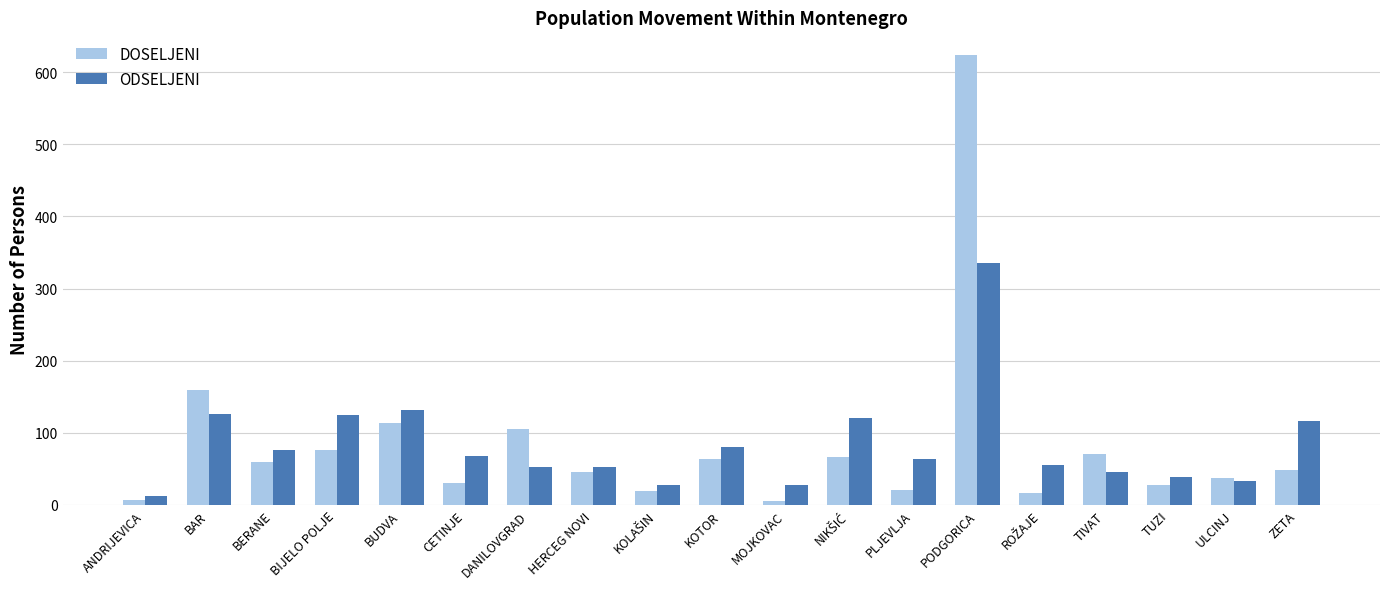

Which series has the largest range (max minus min)?

DOSELJENI